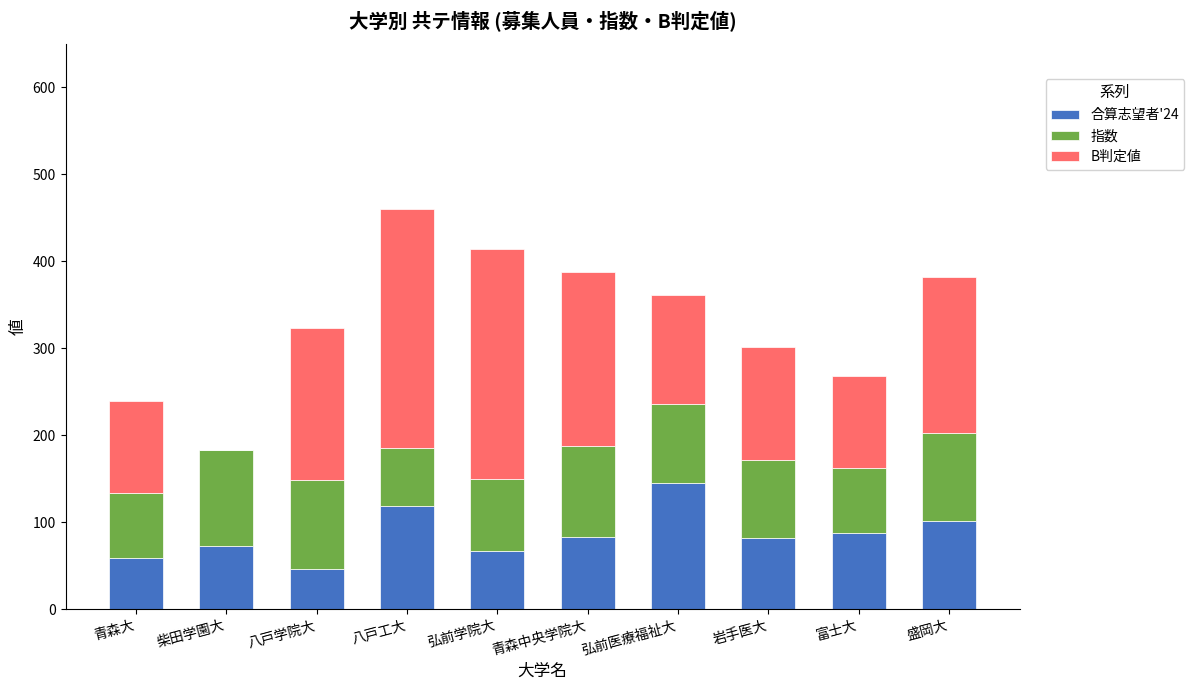

At which category is the sum across all series the highest?

八戸工大